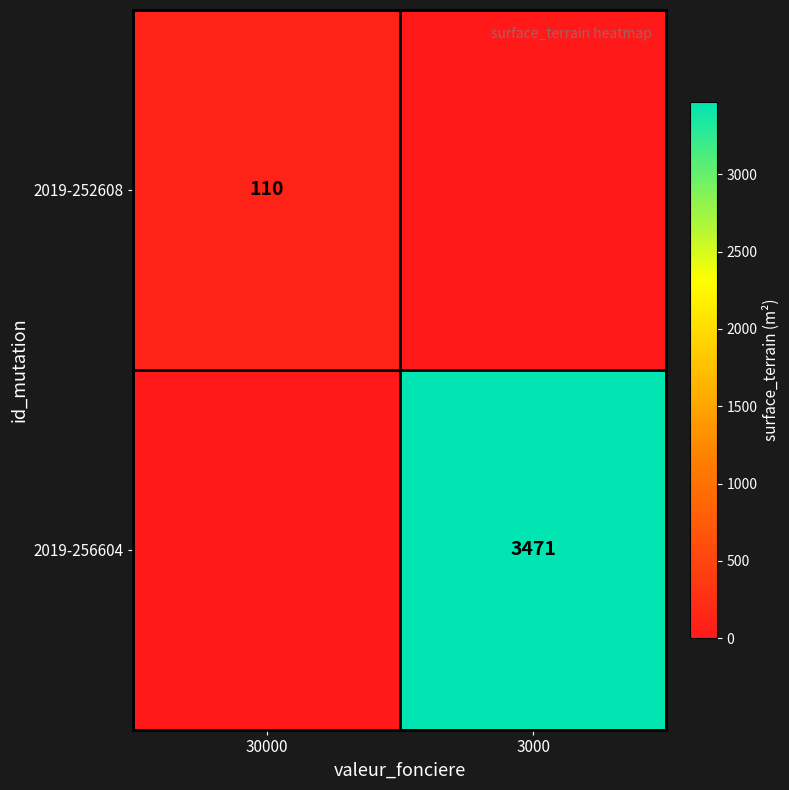

What is the maximum value shown in the chart?

3471